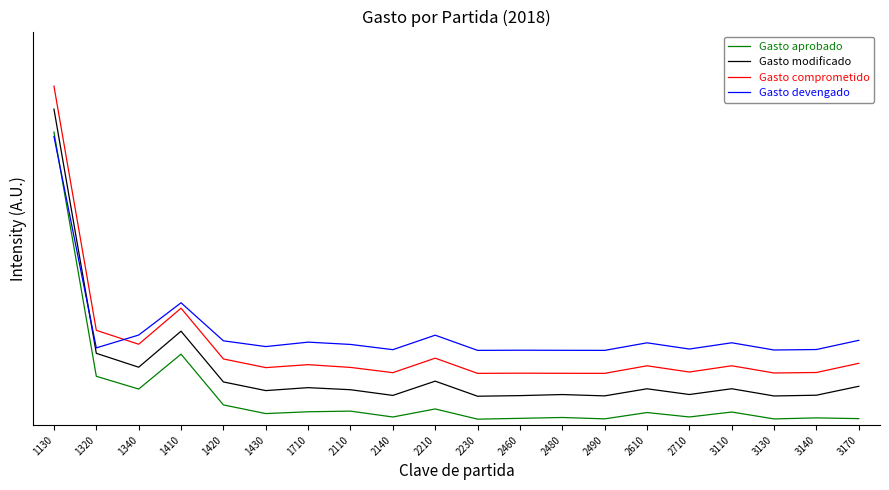

Which series has the largest total across all categories?

Gasto devengado